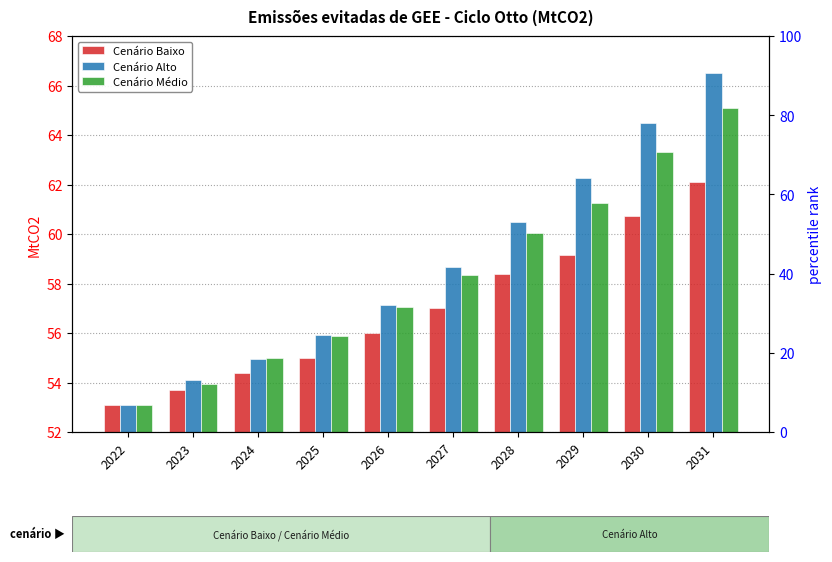

What is the sum of the Cenário Alto values at 2029 and 2025?

118.2